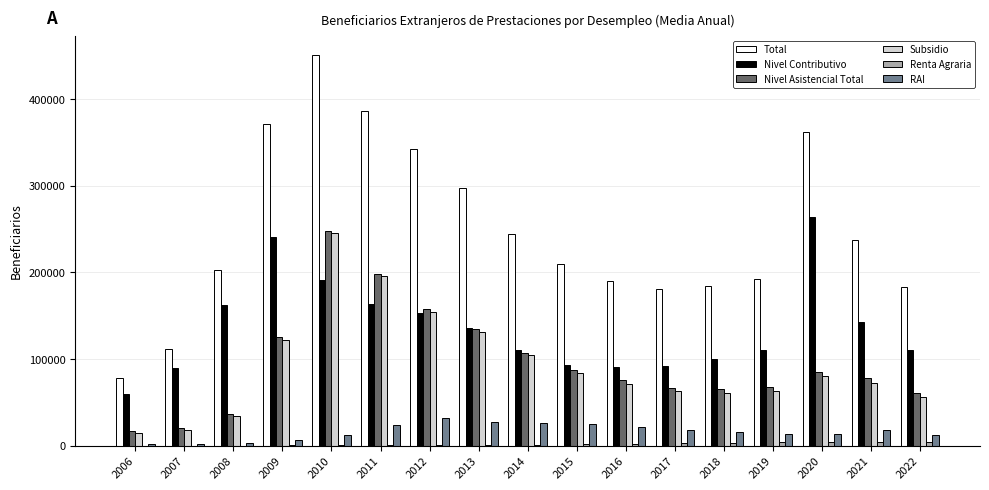

Between 2018 and 2021, which series saw the biggest shift?

Total